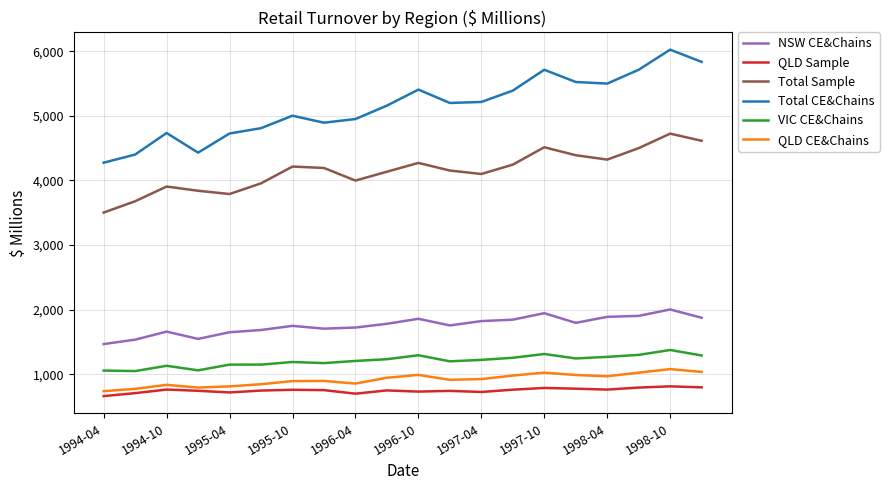

List the series in order of their peak value, lowest first.

QLD Sample, QLD CE&Chains, VIC CE&Chains, NSW CE&Chains, Total Sample, Total CE&Chains